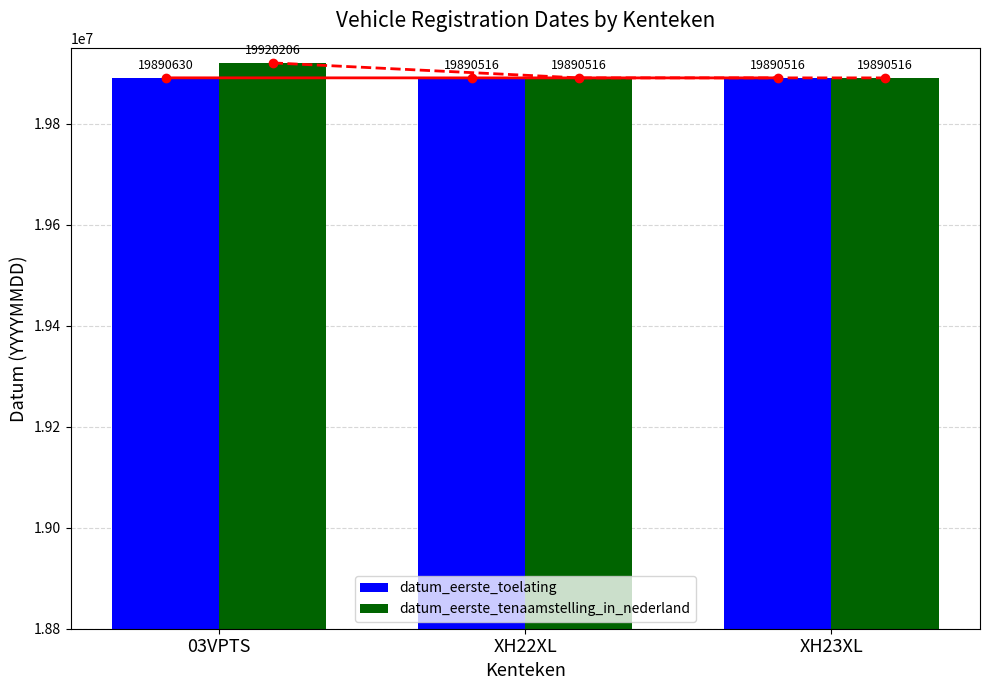

What position from the left is 03VPTS?

1